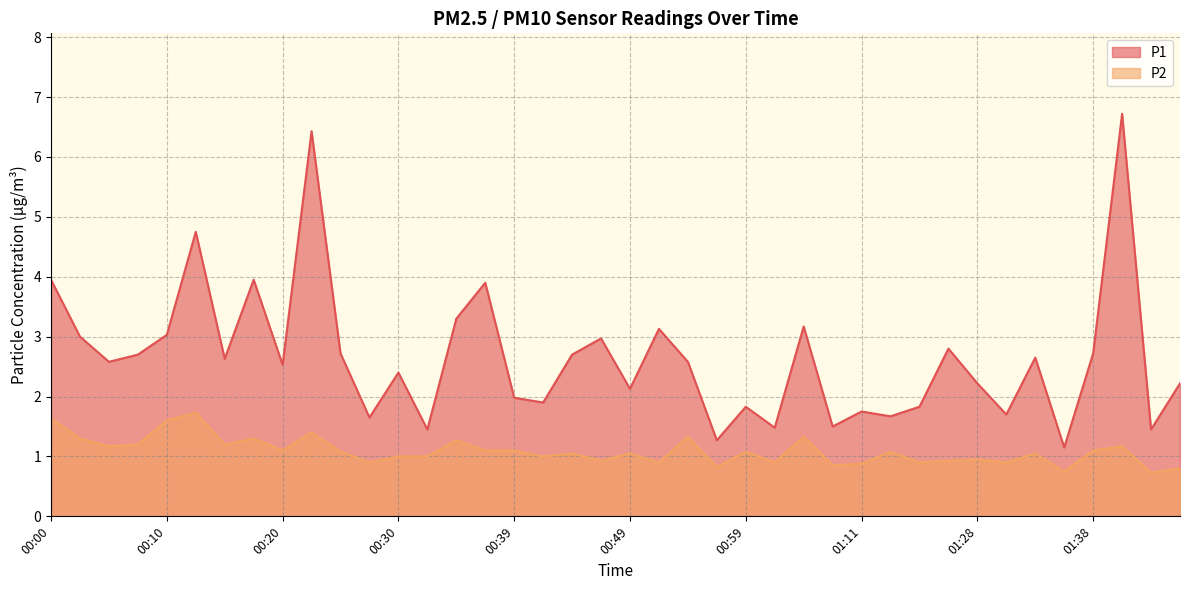

Is it true that P1 equals 2.8 at 01:22?

True